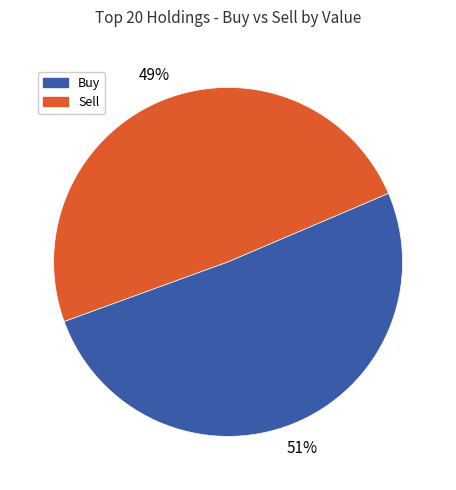

What is the ratio of the value at Buy to the value at Sell?

1.0